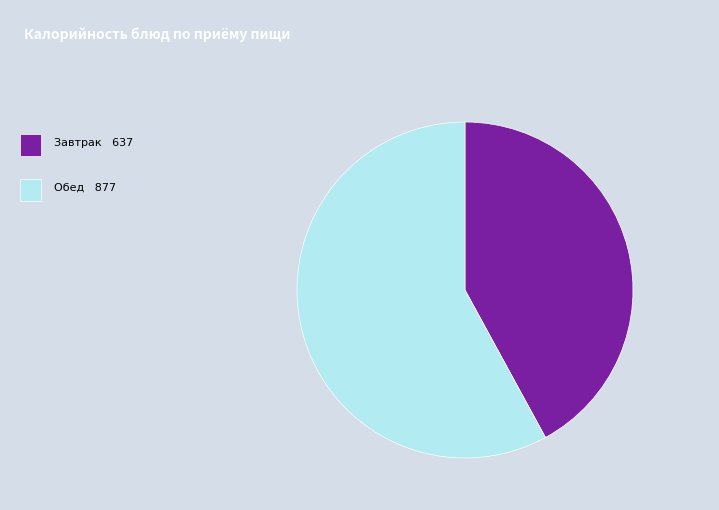

Does any single category account for the majority?

Yes